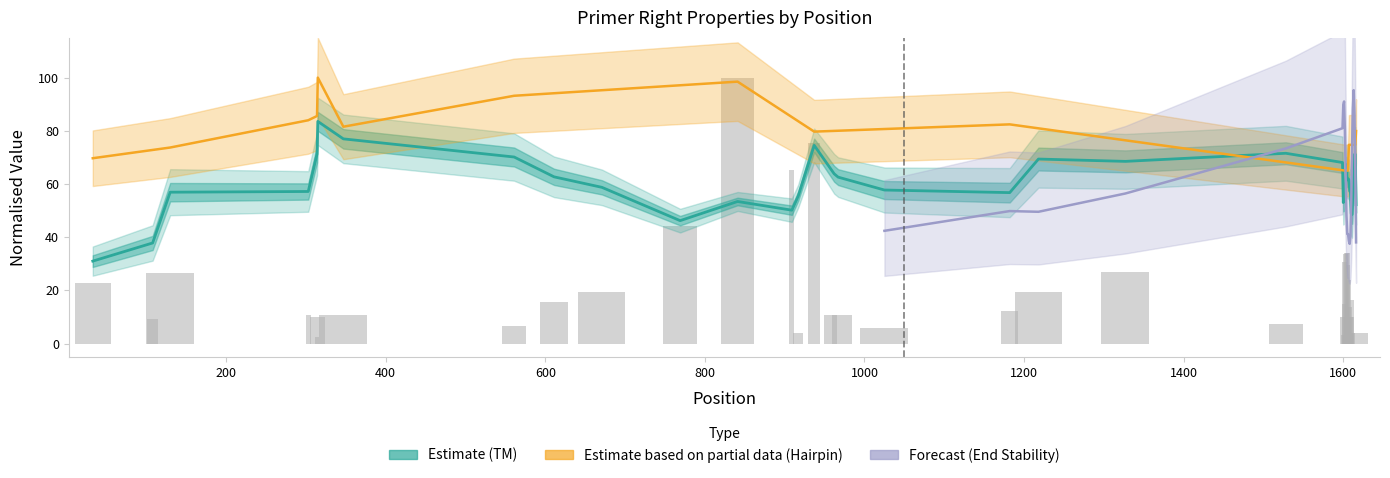

Does the chart contain stacked bars?

No